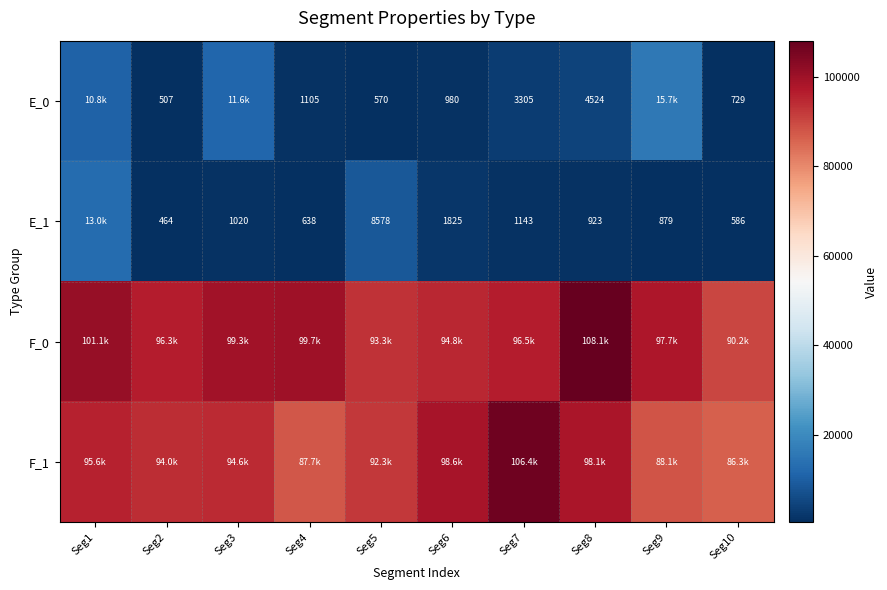

True or false: E_0 has a value of 4523.8 at Seg8.

True